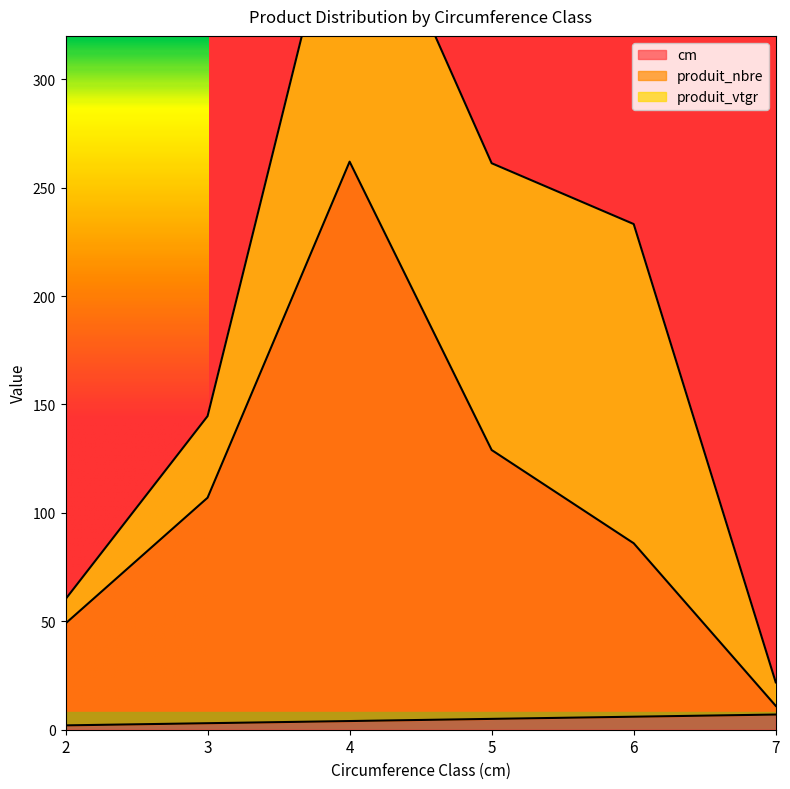

The produit_nbre series shows 86 at 6. True or false?

True